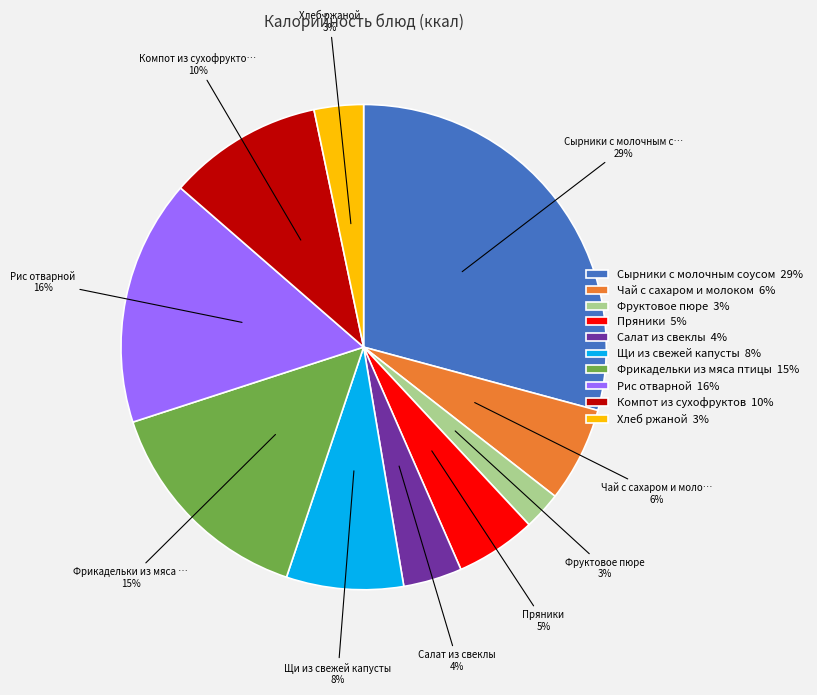

To the nearest percent, what percentage of the pie is Чай с сахаром и молоком?

6%